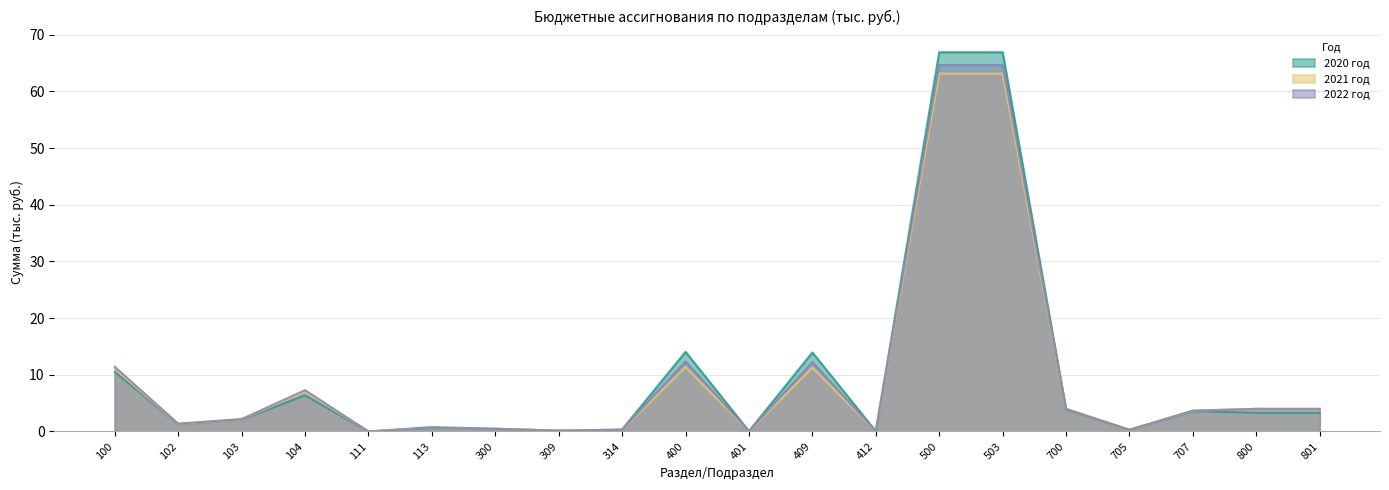

What are all the series names shown in the legend?

2020 год, 2021 год, 2022 год